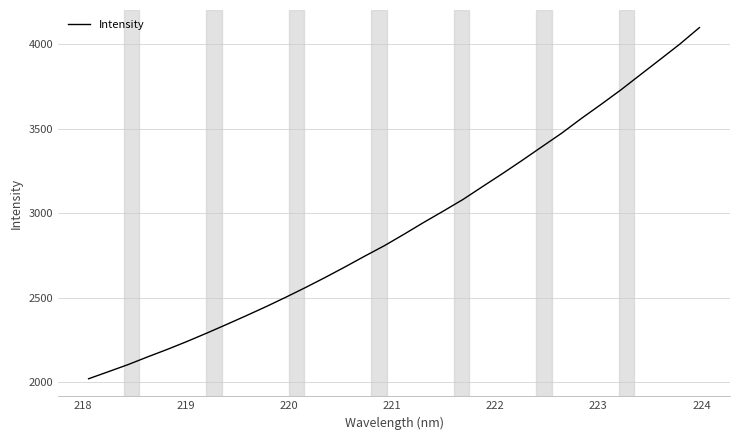

What is the smallest value displayed?

2020.6